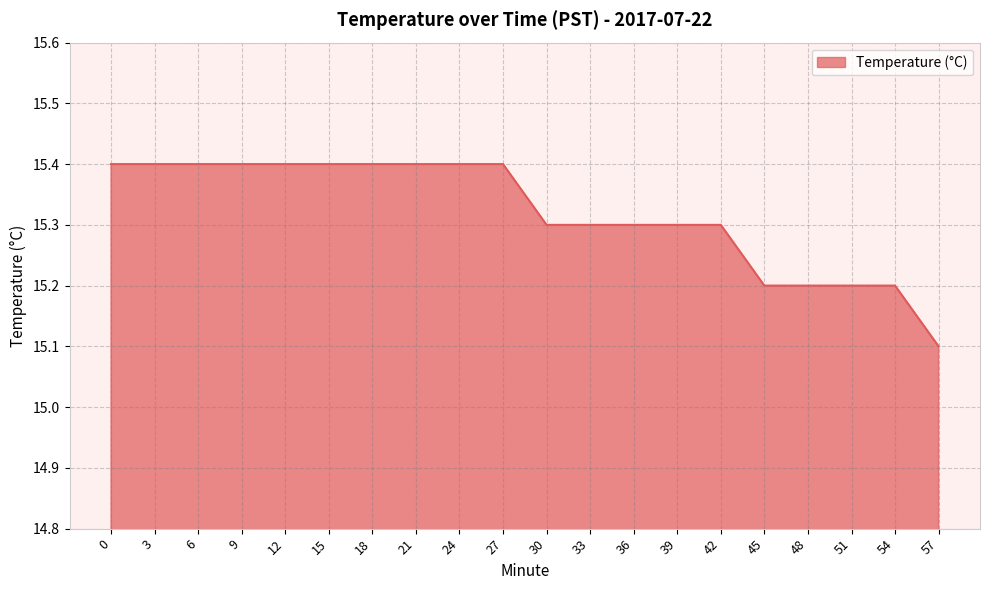

What is the average value?

15.3